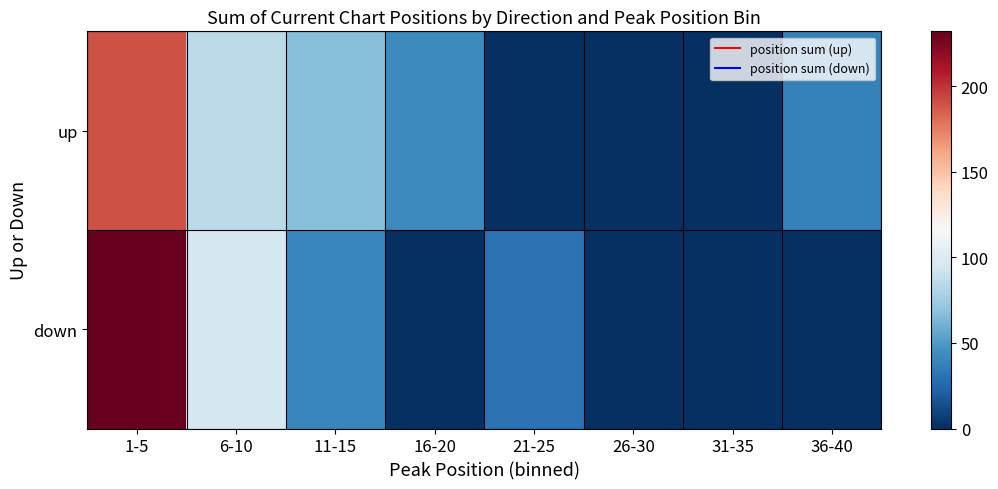

Reading left to right, list all the values displayed in this chart.

up: 1-5=190	6-10=85	11-15=67	16-20=42	21-25=0	26-30=0	31-35=0	36-40=38
down: 1-5=232	6-10=96	11-15=40	16-20=0	21-25=30	26-30=0	31-35=0	36-40=0